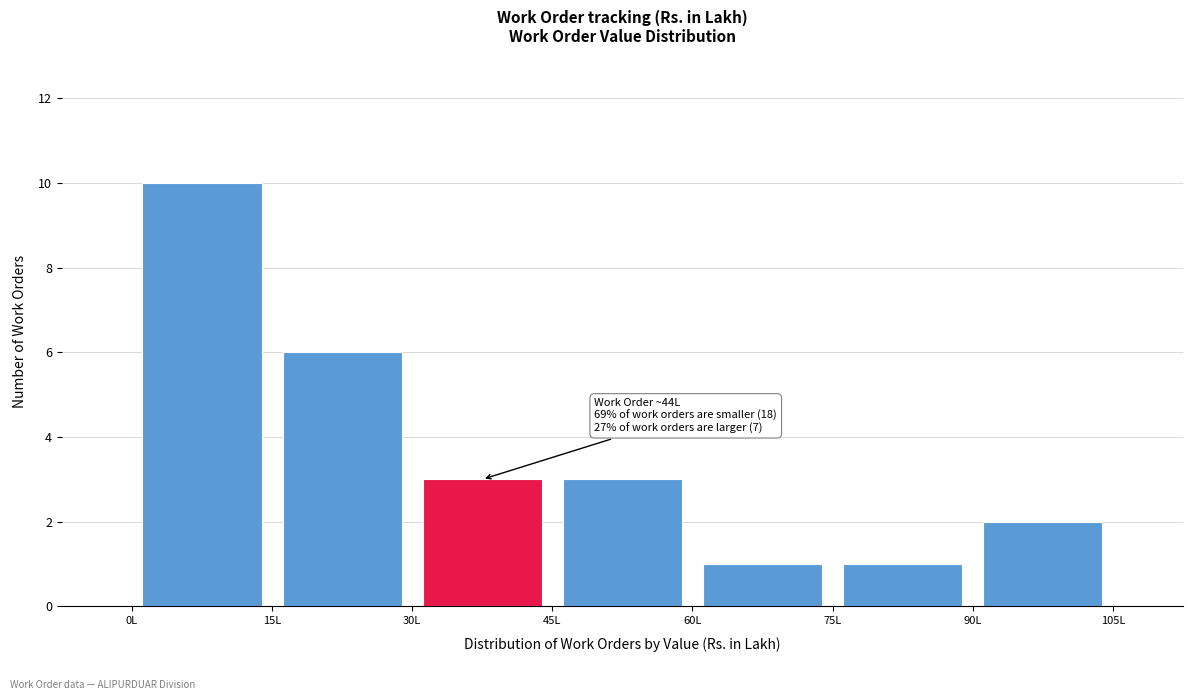

Which range on the x-axis has the tallest bar?

0 to 15